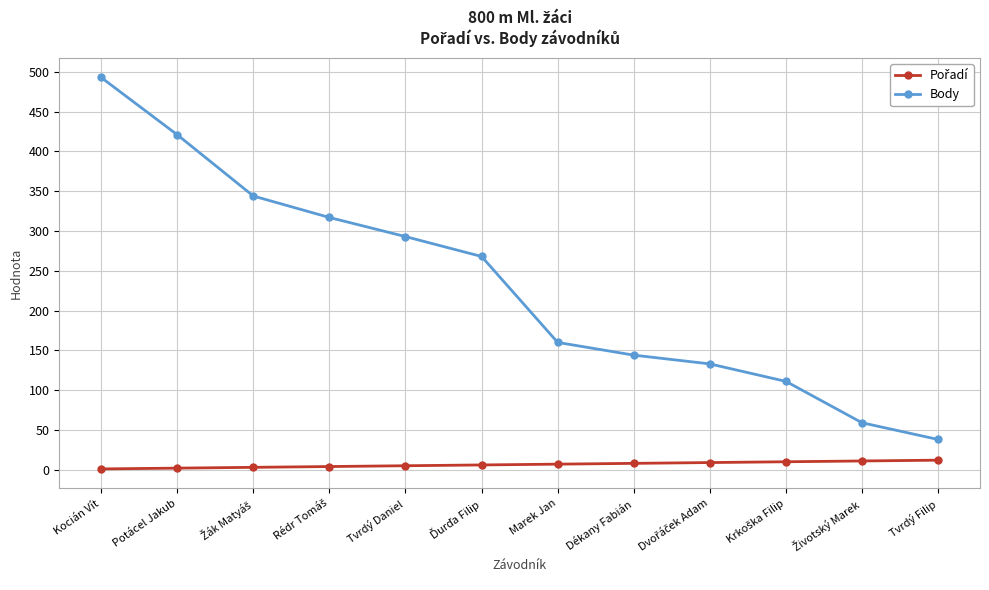

At which category is the sum across all series the highest?

Kocián Vít